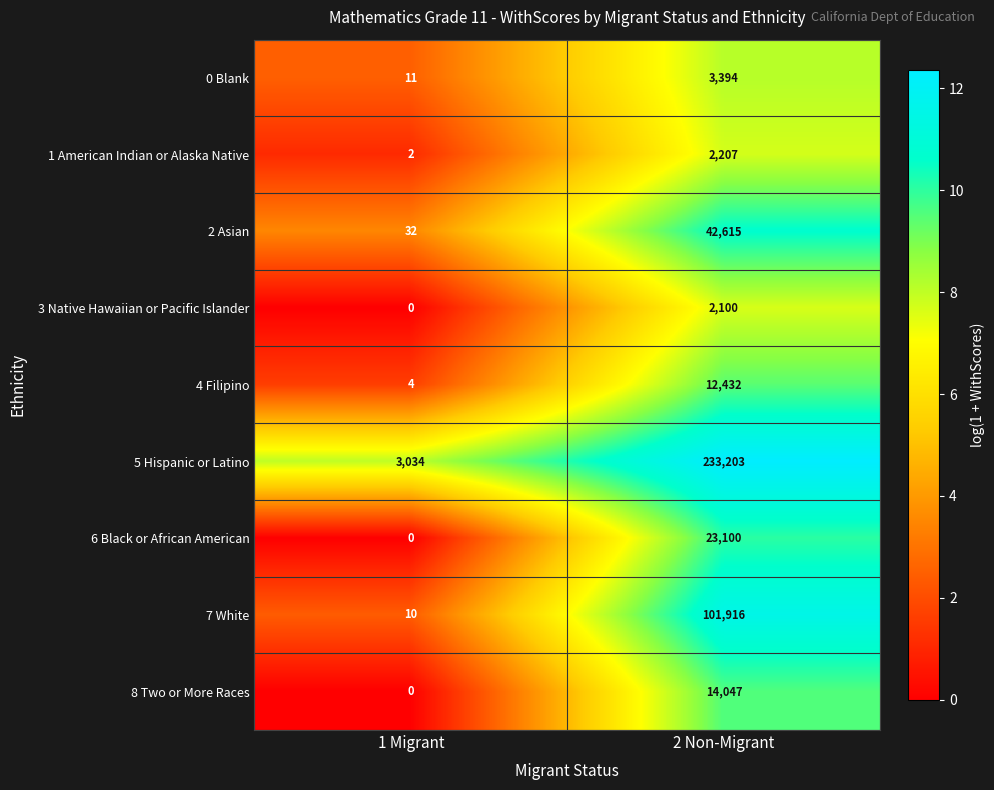

What is the greatest value displayed?

233203